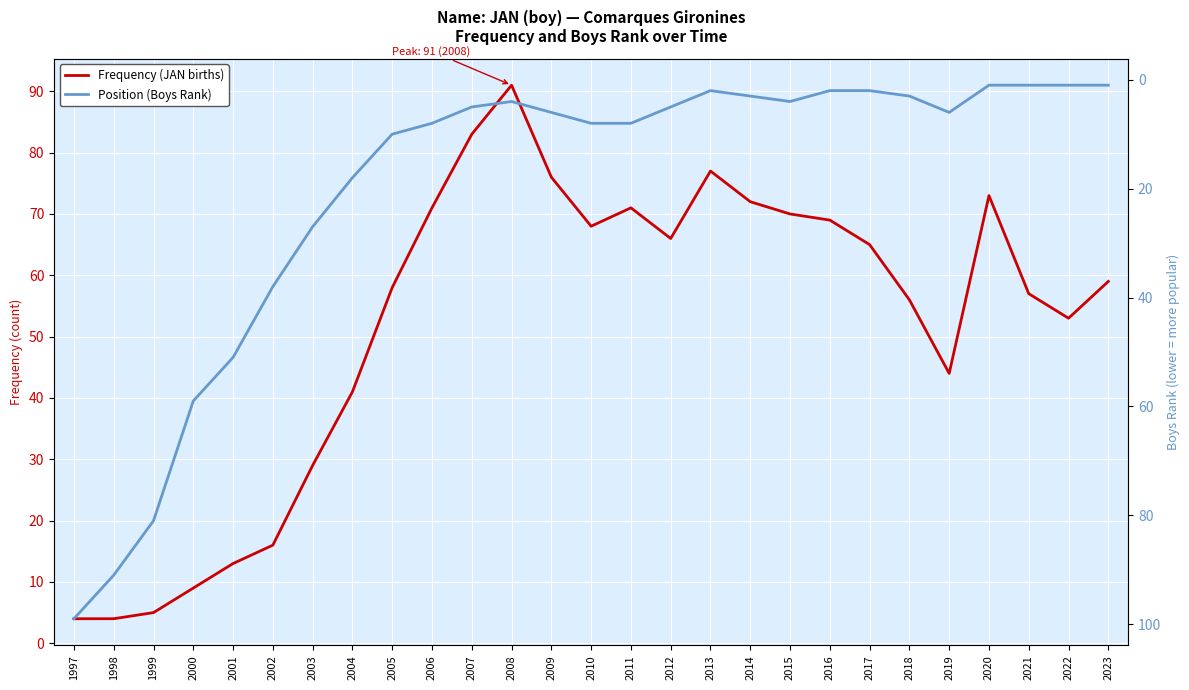

True or false: Frequency (JAN births) and Position (Boys Rank) cross at least once.

True